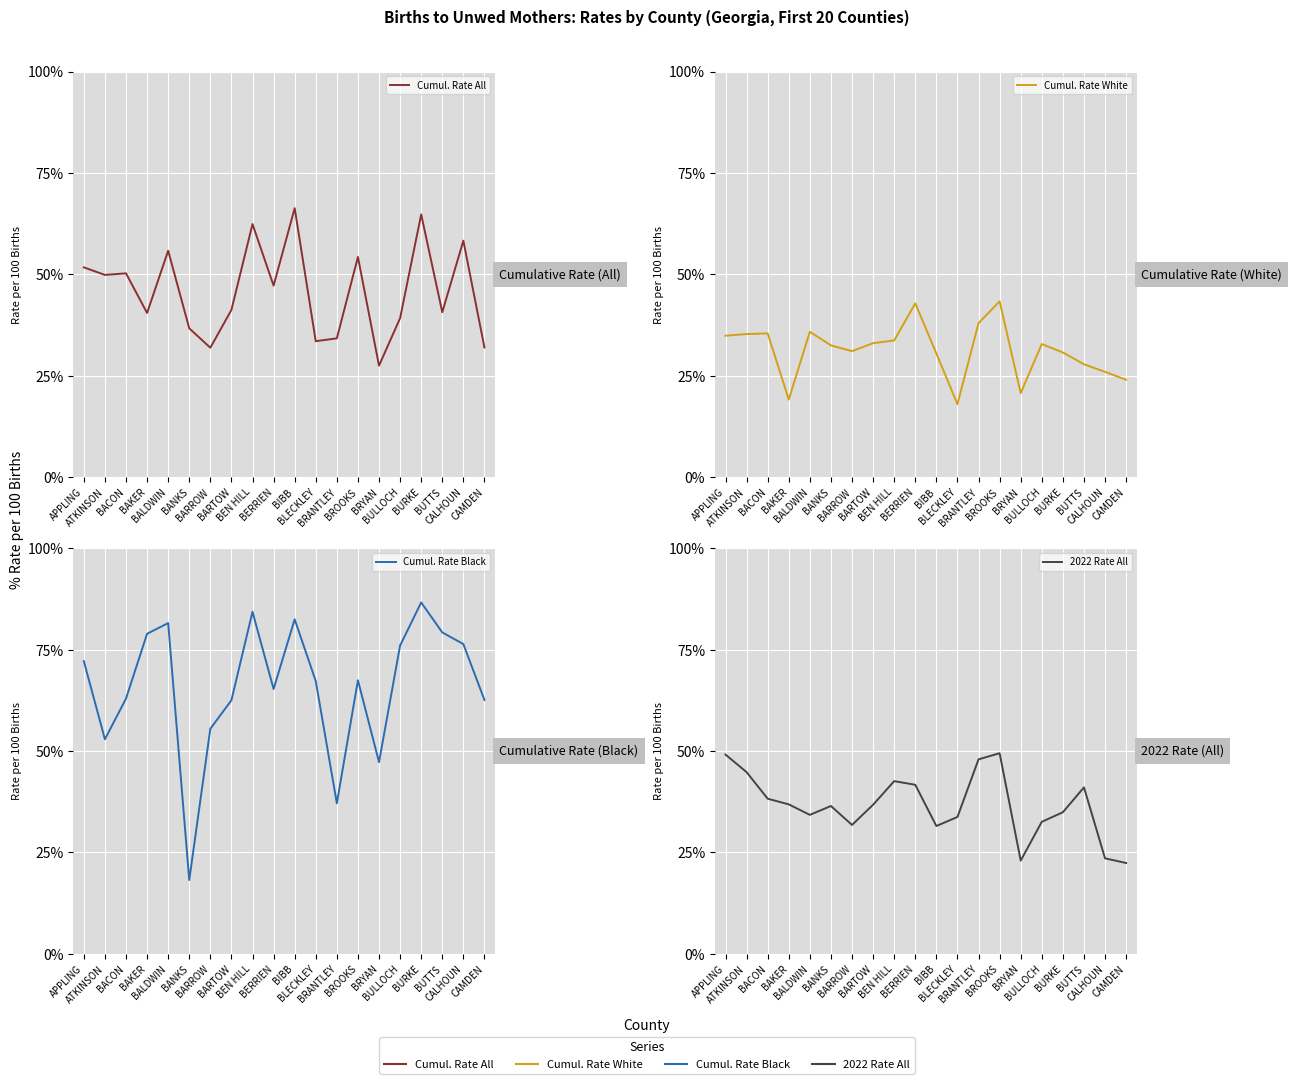

Rank the series by their average value, from lowest to highest.

Cumul. Rate White, 2022 Rate All, Cumul. Rate All, Cumul. Rate Black